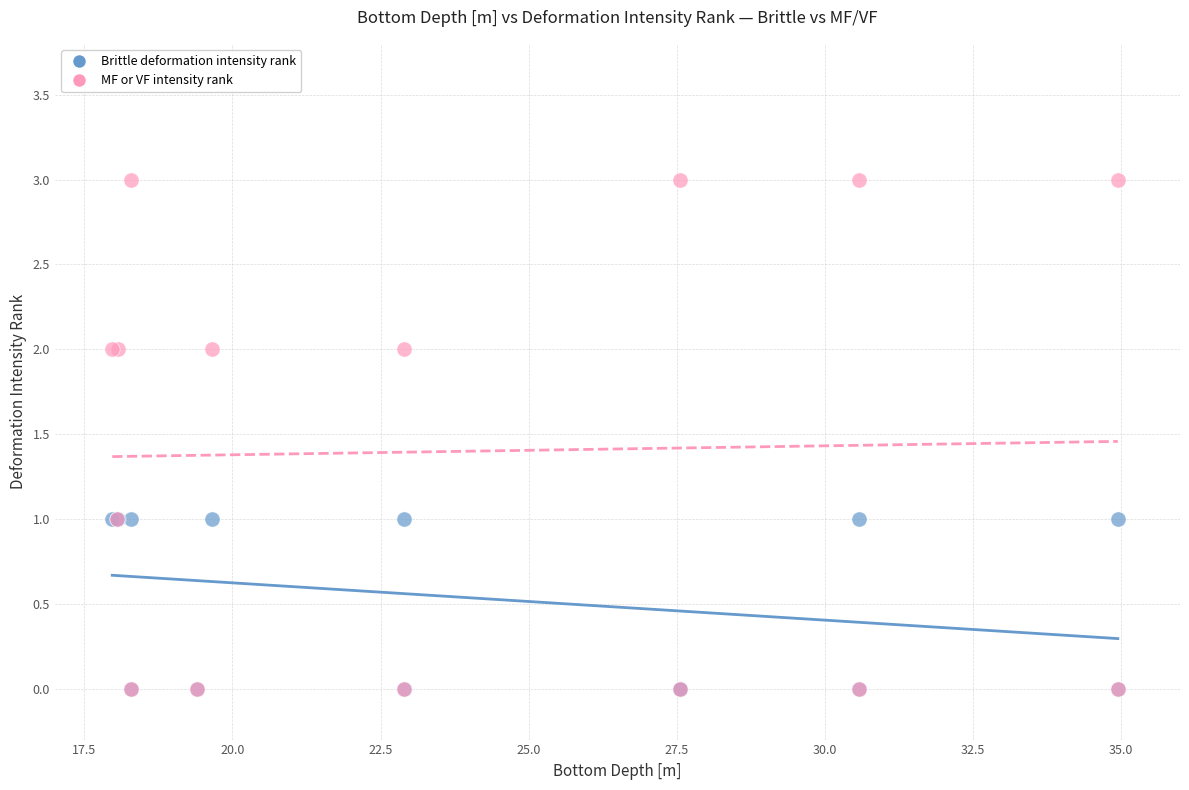

What are all the series names shown in the legend?

Brittle deformation intensity rank, MF or VF intensity rank